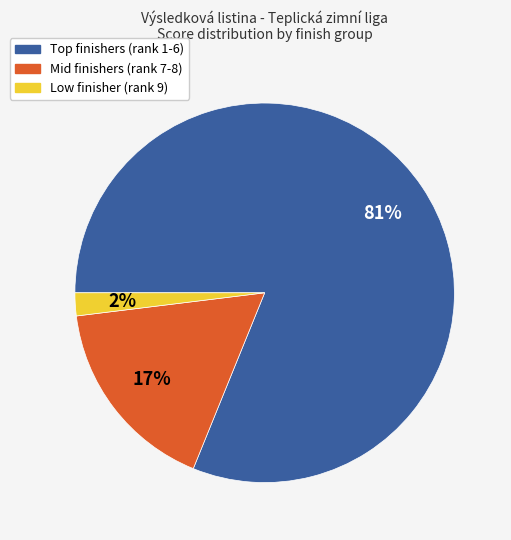

To the nearest percent, what percentage of the pie is Mid finishers (rank 7-8)?

17%